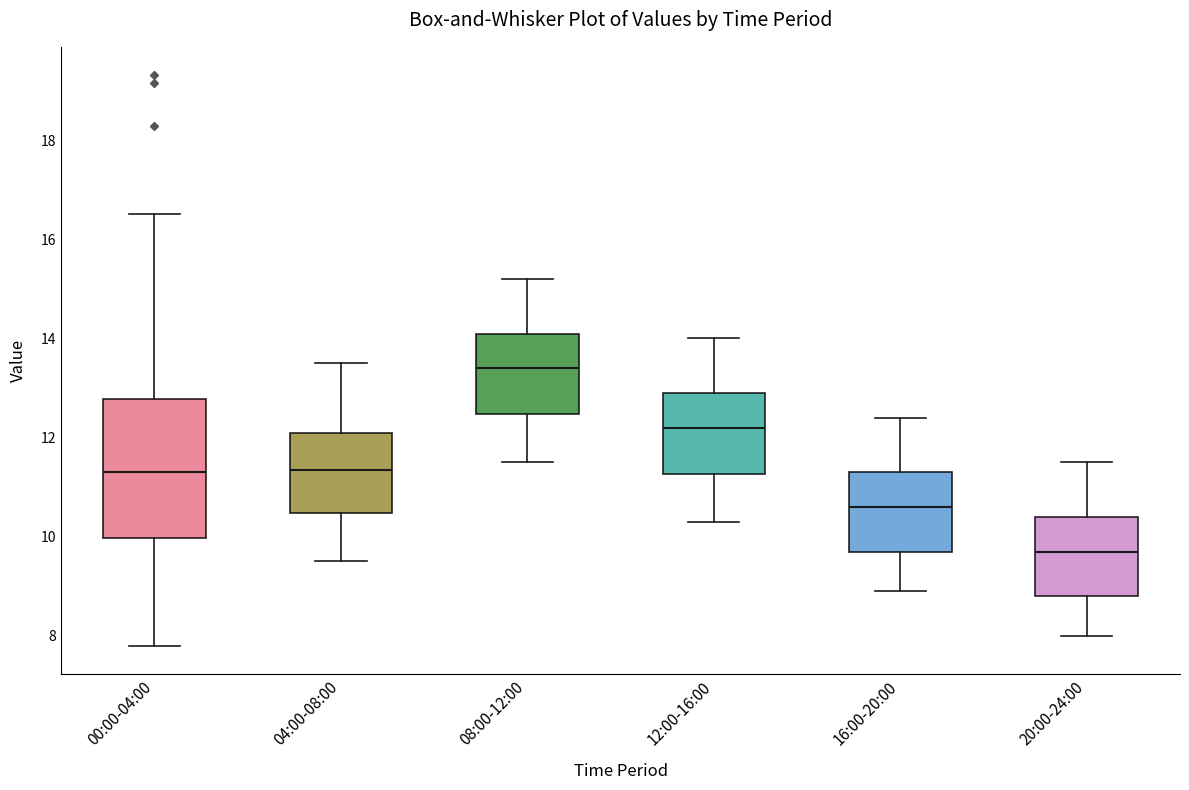

Which box is the tallest, from its lower edge to its upper edge?

00:00-04:00